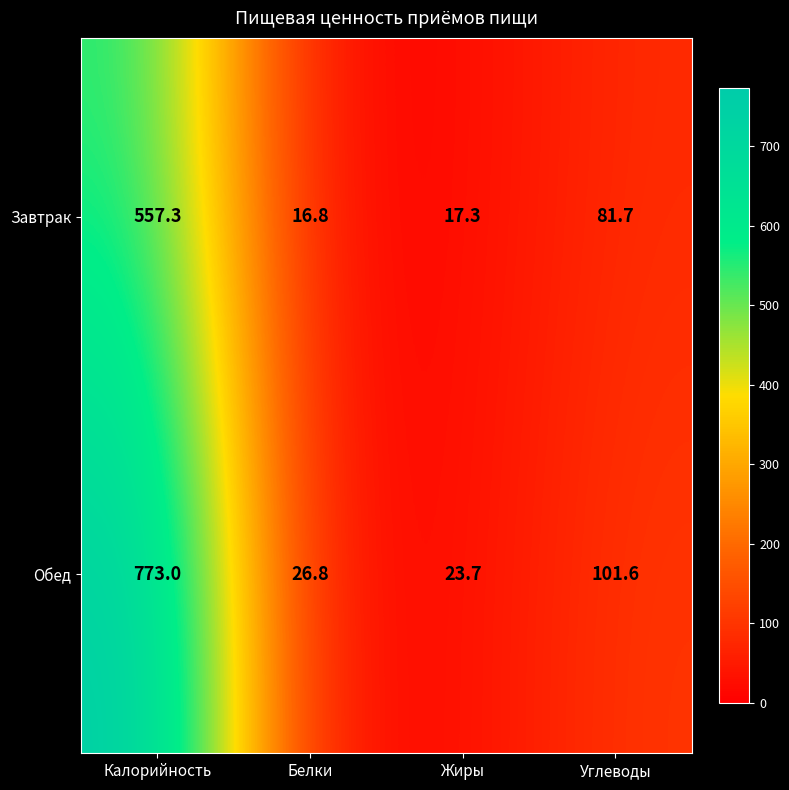

Which series has the largest range (max minus min)?

Обед